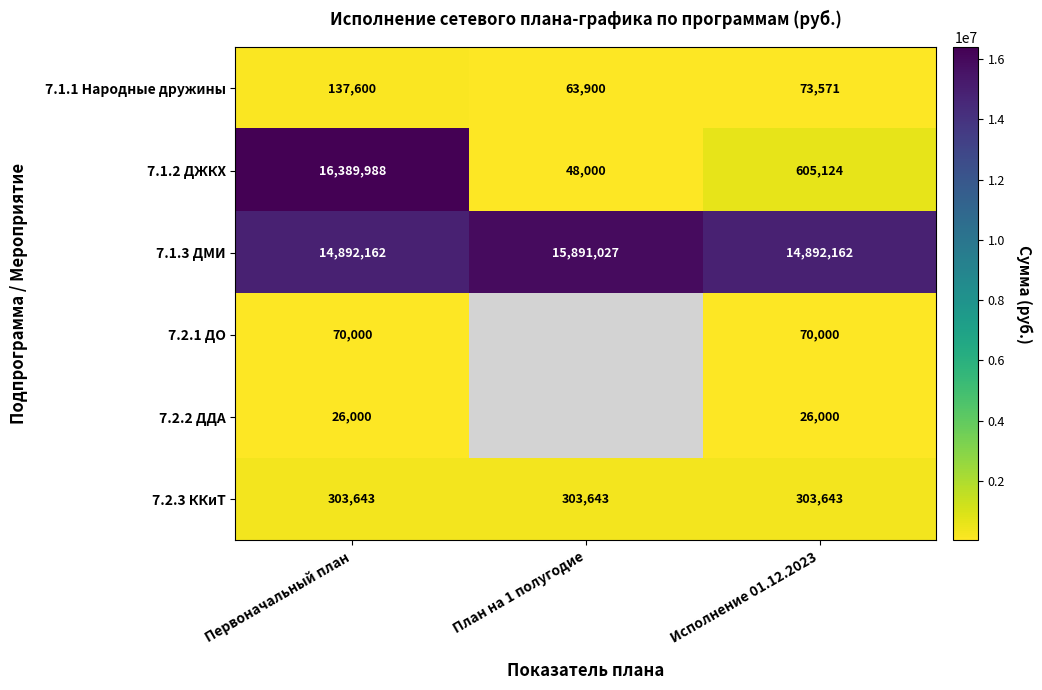

At which label does 7.1.1 Народные дружины first exceed 73571?

Первоначальный план